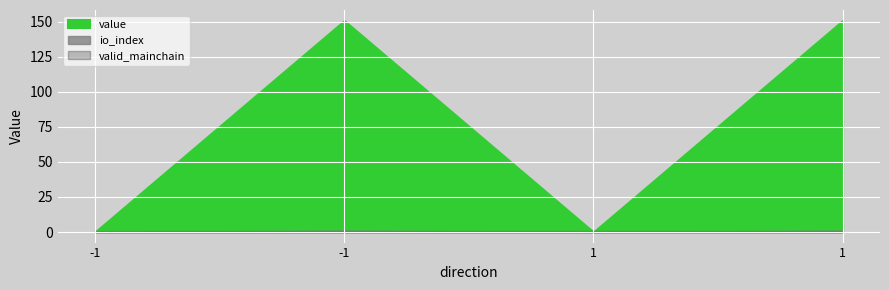

What is the maximum value for io_index?

1.0